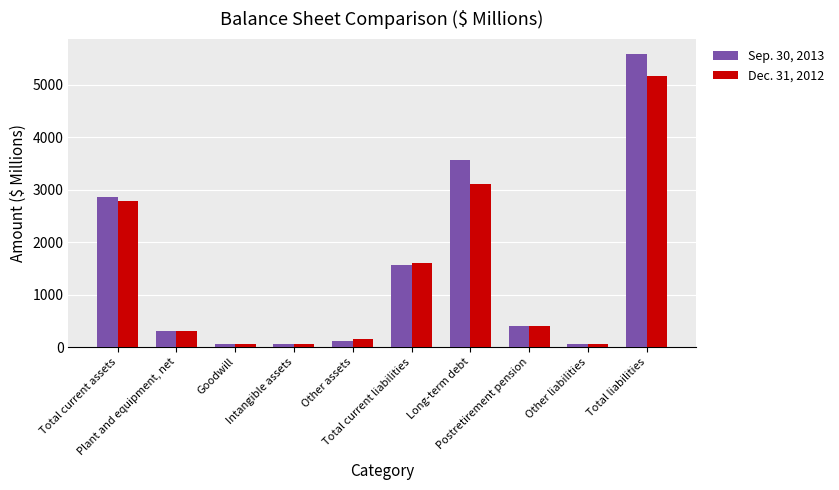

List the series in order of their peak value, highest first.

Sep. 30, 2013, Dec. 31, 2012